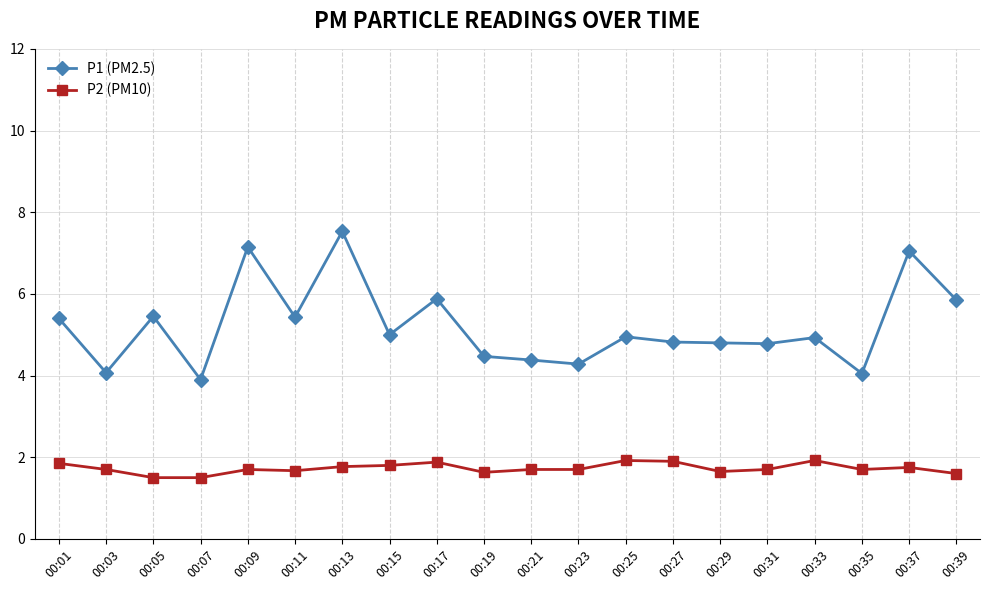

Where is the first local maximum for P1 (PM2.5)?

00:05